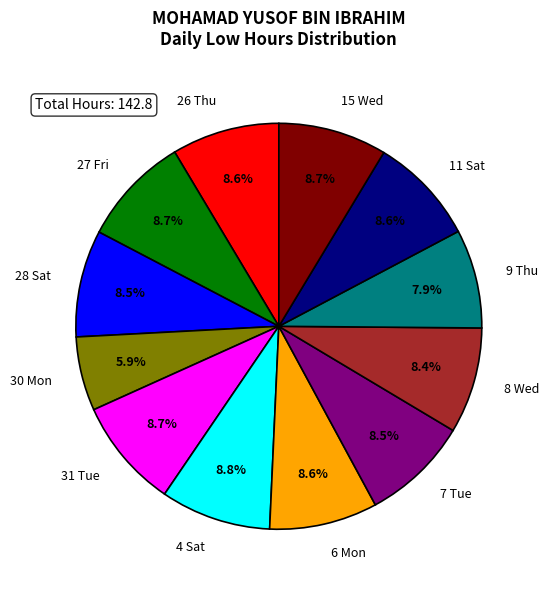

What is the smallest slice in the pie chart?

30 Mon